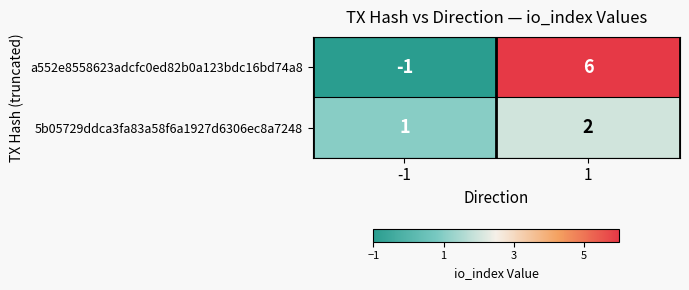

Which series has the largest total across all categories?

a552e8558623adcfc0ed82b0a123bdc16bd74a8